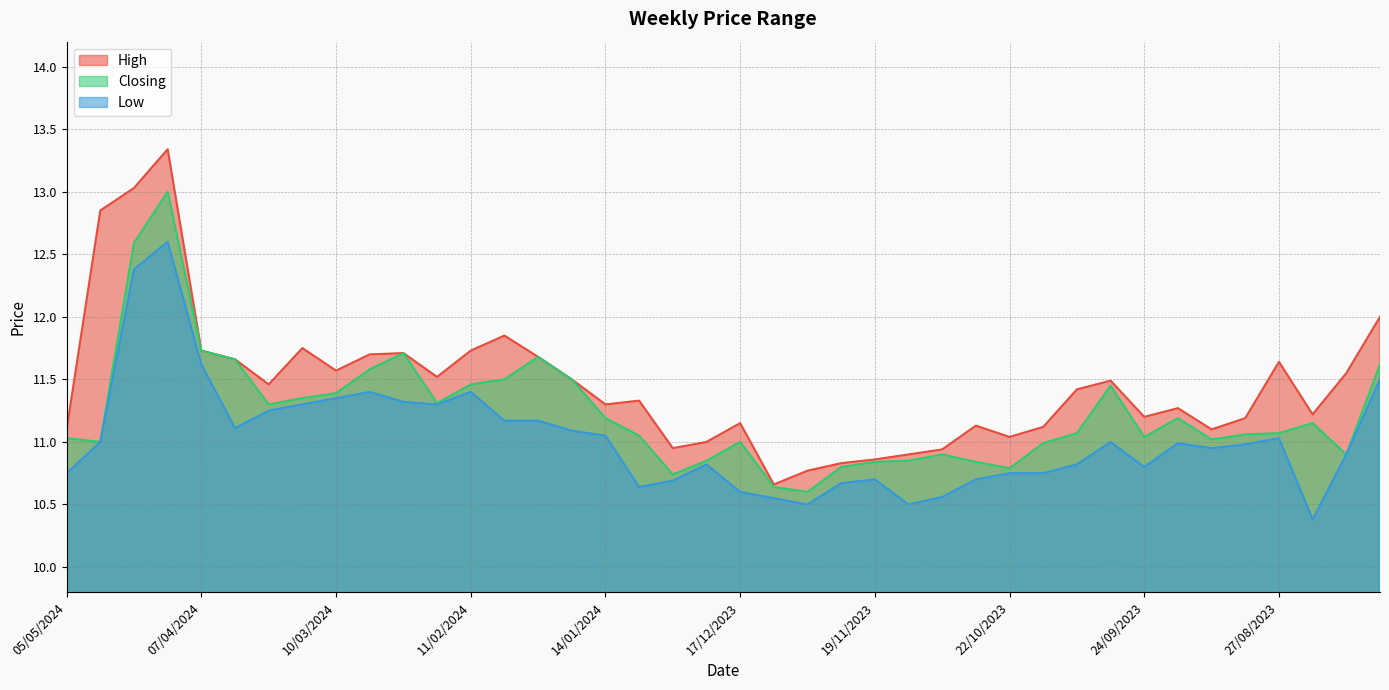

Reading left to right, extract all data points from this chart.

High: 11.1	12.8	13.0	13.3	11.7	11.7	11.5	11.8	11.6	11.7	11.7	11.5	11.7	11.8	11.7	11.5	11.3	11.3	10.9	11.0	11.2	10.7	10.8	10.8	10.9	10.9	10.9	11.1	11.0	11.1	11.4	11.5	11.2	11.3	11.1	11.2	11.6	11.2	11.6	12.0
Closing: 11.0	11.0	12.6	13.0	11.7	11.7	11.3	11.3	11.4	11.6	11.7	11.3	11.5	11.5	11.7	11.5	11.2	11.1	10.7	10.8	11.0	10.6	10.6	10.8	10.8	10.8	10.9	10.8	10.8	11.0	11.1	11.4	11.0	11.2	11.0	11.1	11.1	11.2	10.9	11.6
Low: 10.8	11.0	12.4	12.6	11.6	11.1	11.2	11.3	11.3	11.4	11.3	11.3	11.4	11.2	11.2	11.1	11.1	10.6	10.7	10.8	10.6	10.6	10.5	10.7	10.7	10.5	10.6	10.7	10.8	10.8	10.8	11.0	10.8	11.0	10.9	11.0	11.0	10.4	10.9	11.5